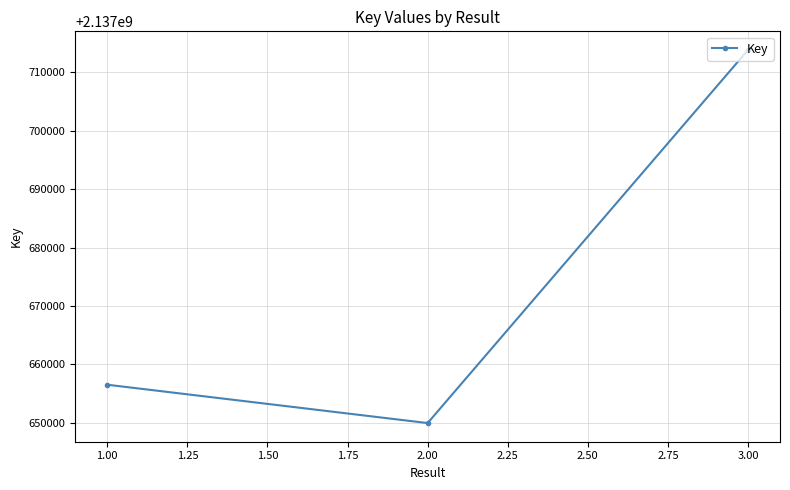

What is the label of the 3rd point from the right?

1.00